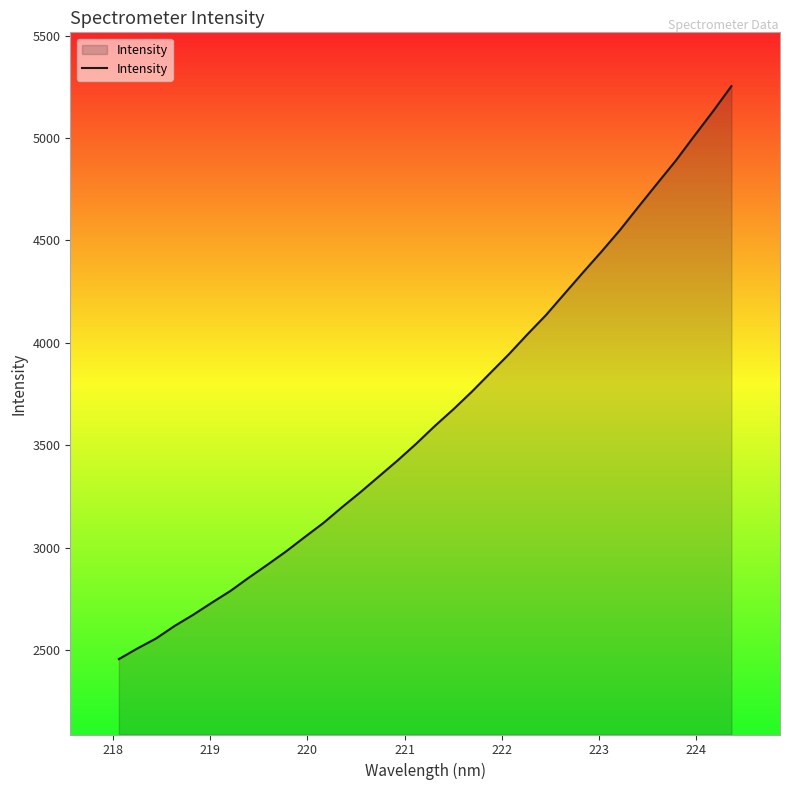

What is the difference between the maximum and minimum values?

2797.9